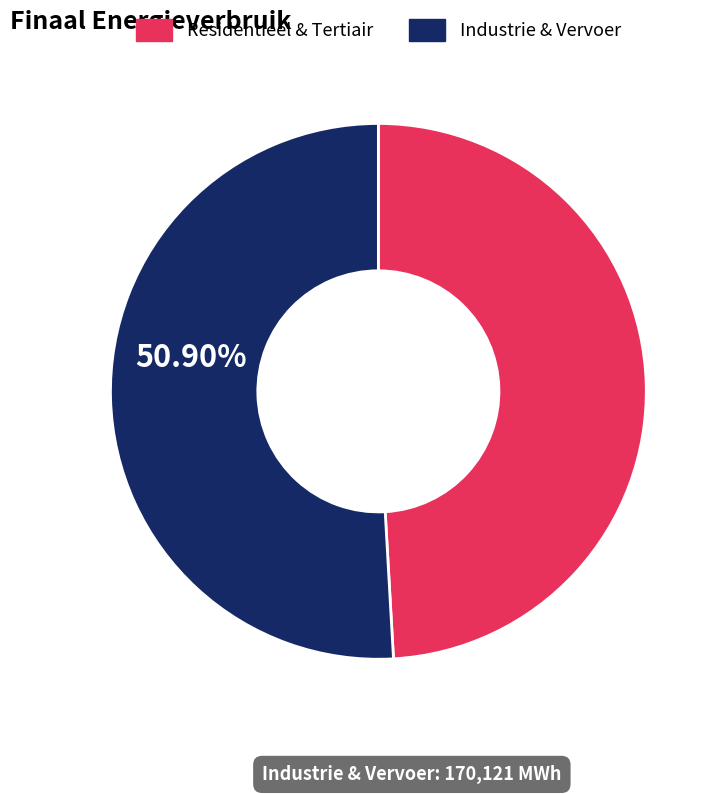

Is there any slice that represents more than half of the pie?

Yes